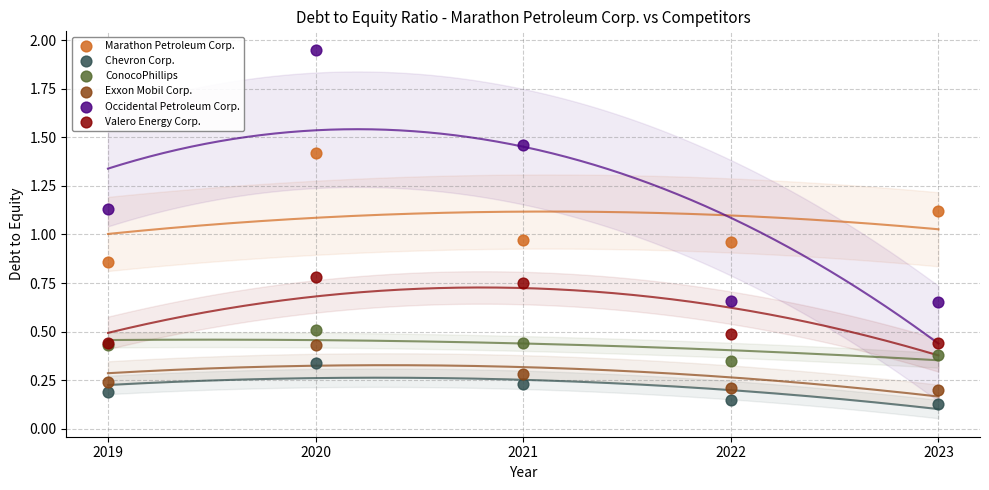

Which series contains the highest Y value?

Occidental Petroleum Corp.